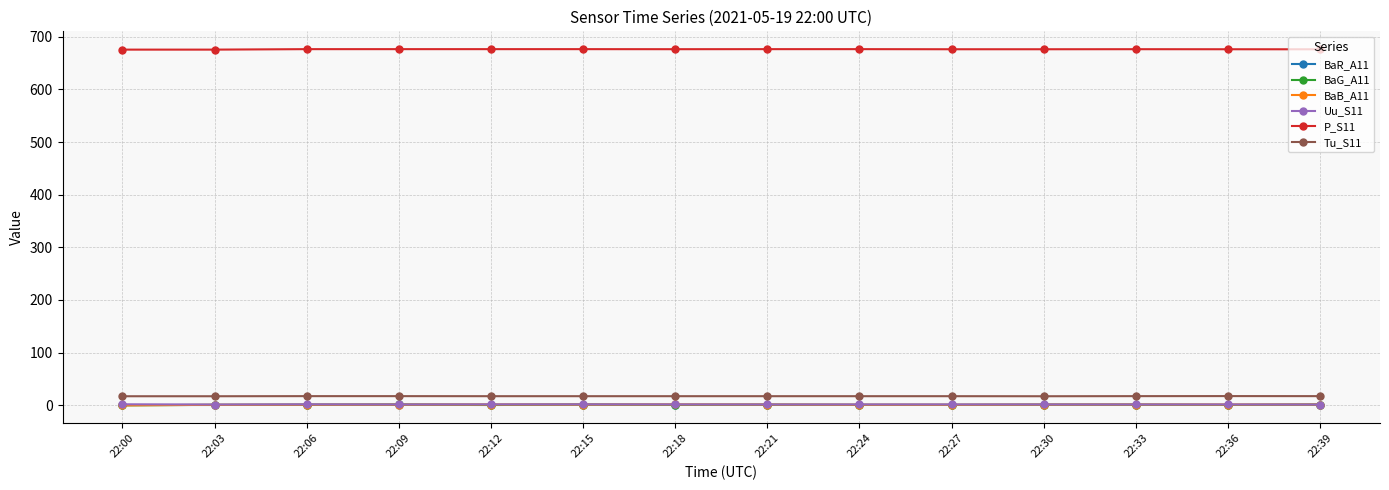

What is the minimum value for Tu_S11?

16.9